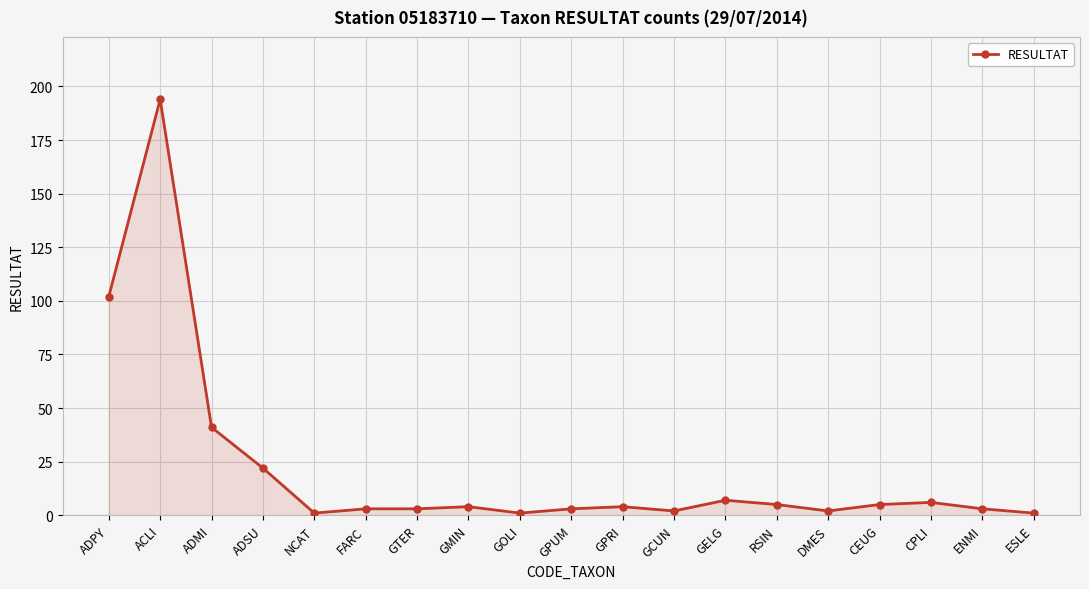

Which label corresponds to the largest value in the chart?

ACLI